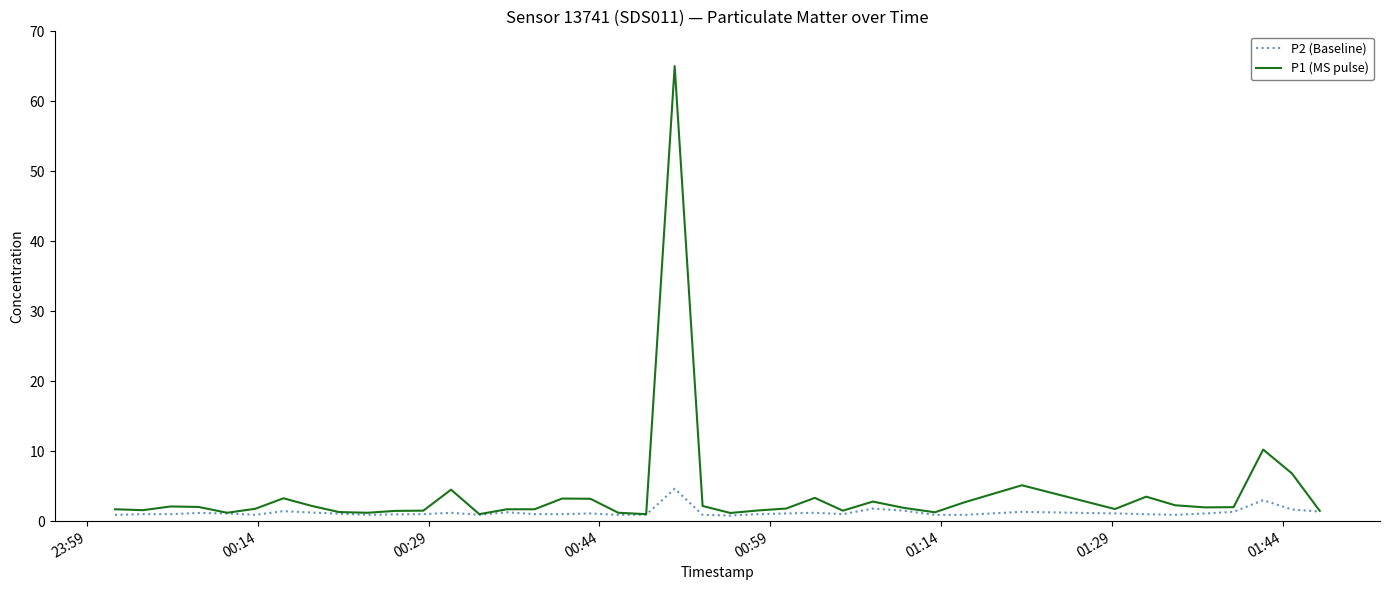

Which series has the largest total across all categories?

P1 (MS pulse)